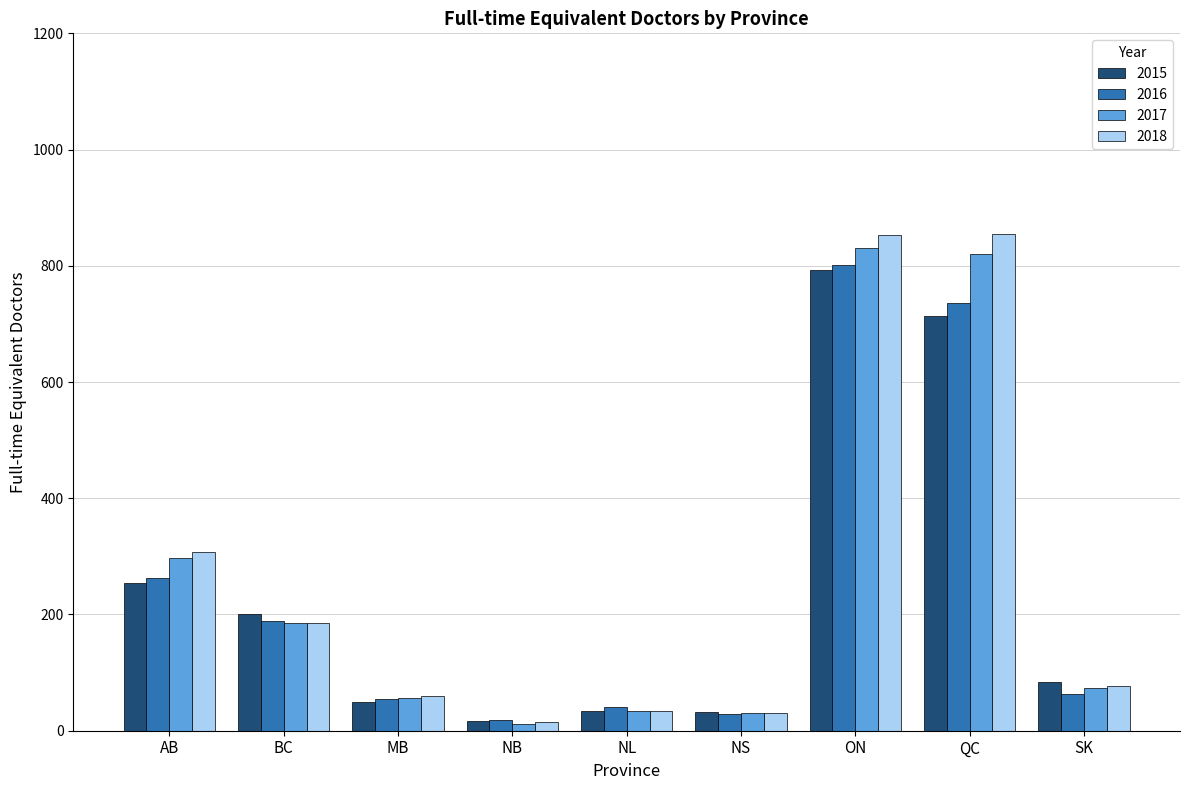

What is the spread (max minus min) of values at QC?

140.7